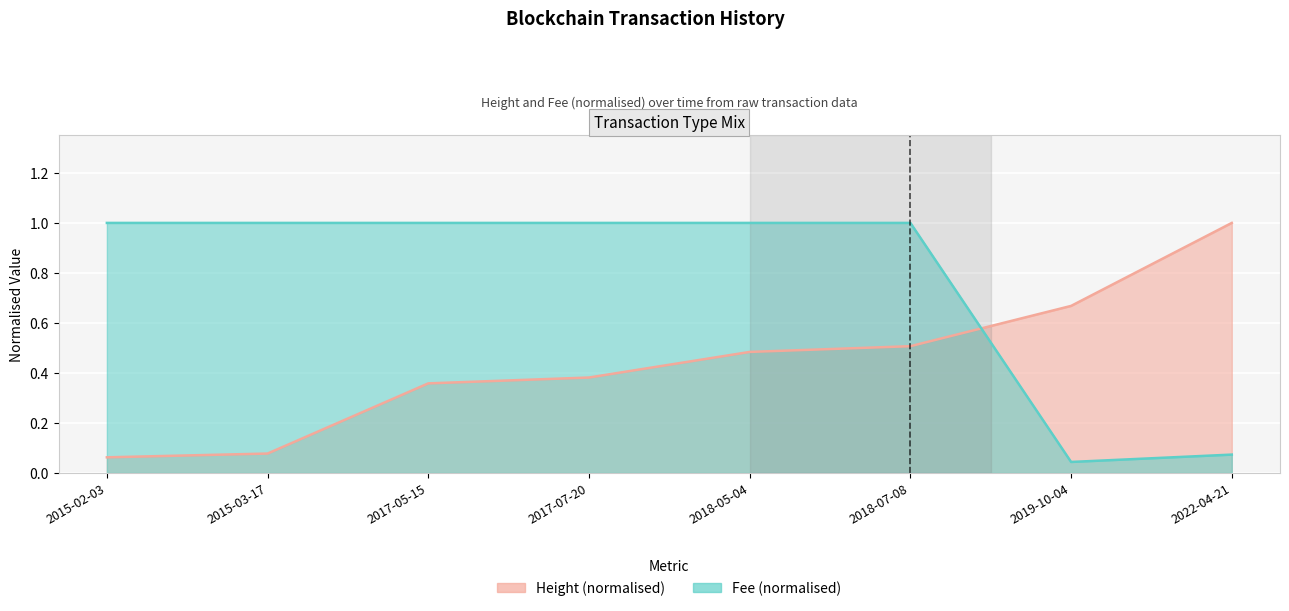

What is the difference between the second highest and second lowest values in the Fee series?

0.9